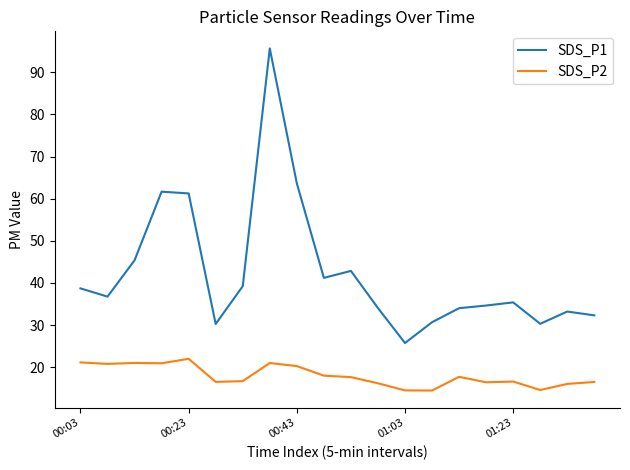

What is the difference between the maximum and minimum values in the SDS_P2 series?

7.5